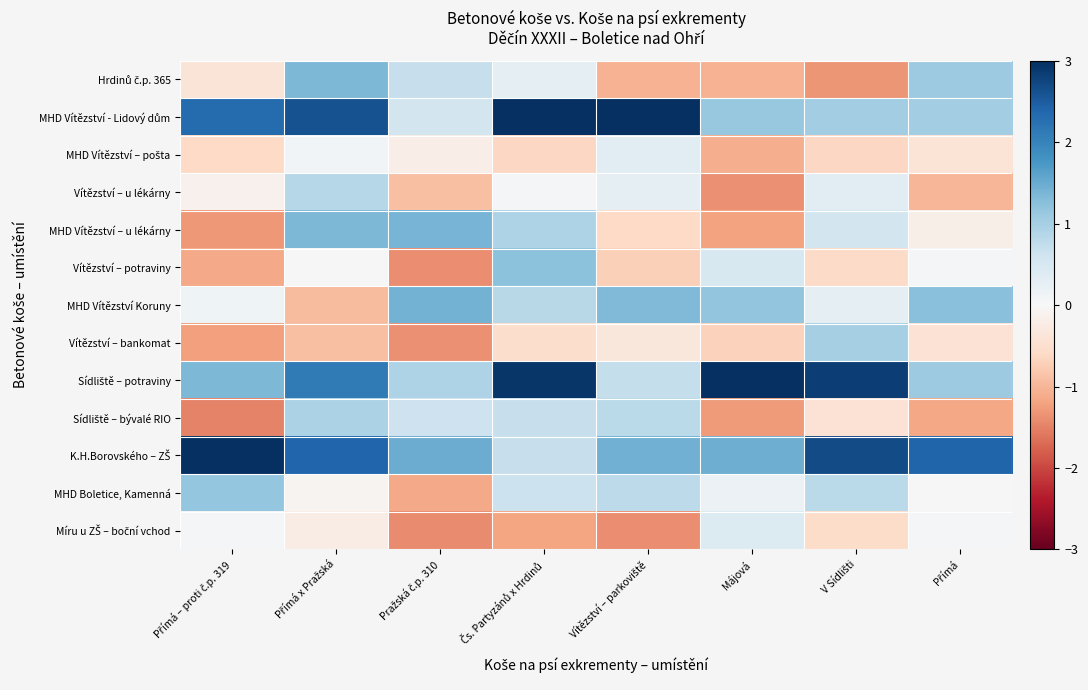

Which label corresponds to the smallest value in the chart?

Přímá – proti č.p. 319